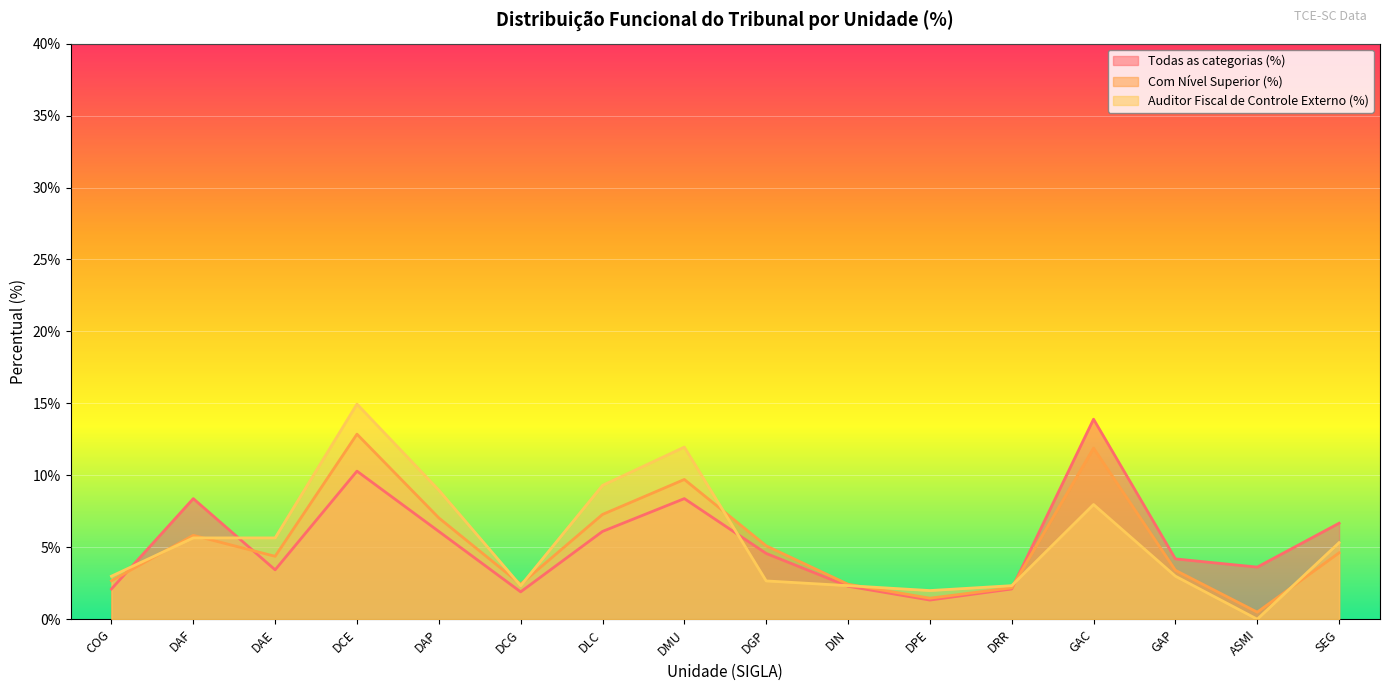

How many values in Auditor Fiscal de Controle Externo (%) are above zero?

15